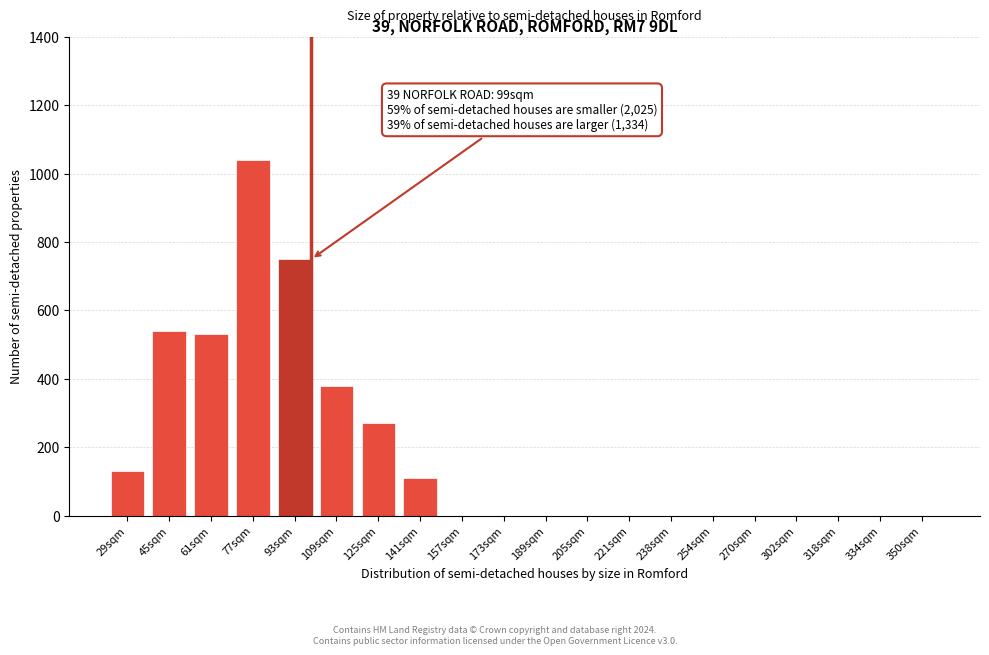

Reading right to left, transcribe all the data shown in this chart.

350sqm=0	334sqm=0	318sqm=0	302sqm=0	270sqm=0	254sqm=0	238sqm=0	221sqm=0	205sqm=0	189sqm=0	173sqm=0	157sqm=0	141sqm=110	125sqm=270	109sqm=380	93sqm=750	77sqm=1040	61sqm=530	45sqm=540	29sqm=130